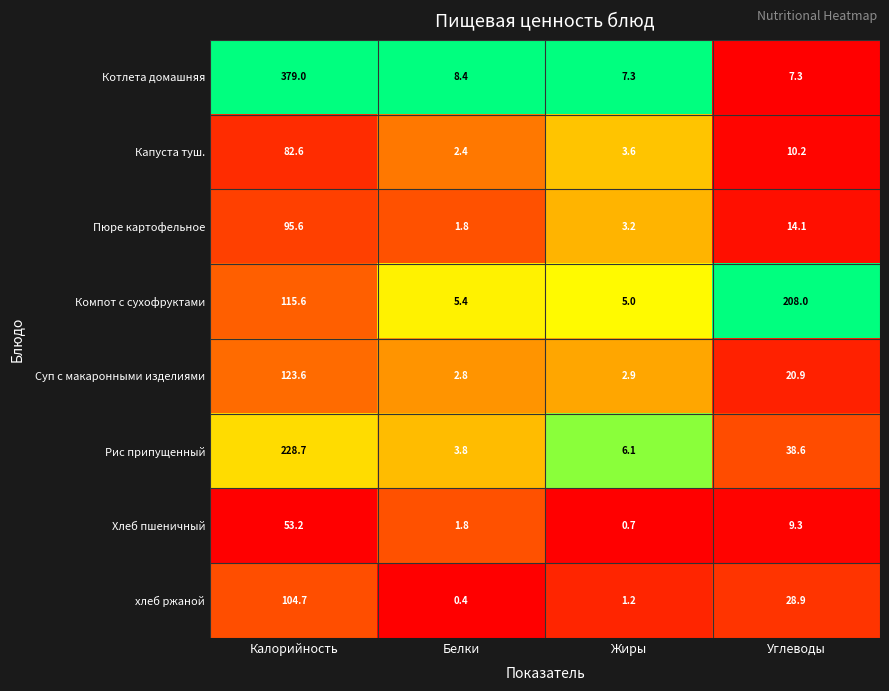

How many data points in Суп с макаронными изделиями are above 20?

2